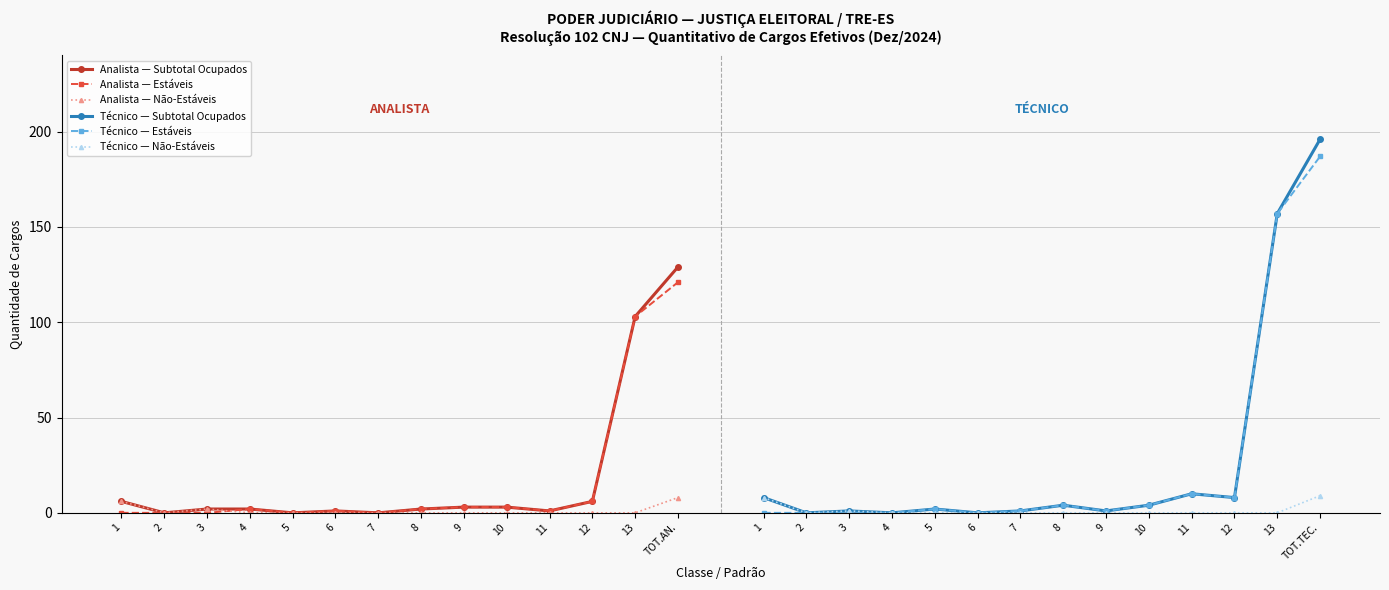

Where is the first local maximum for Técnico — Subtotal Ocupados?

3